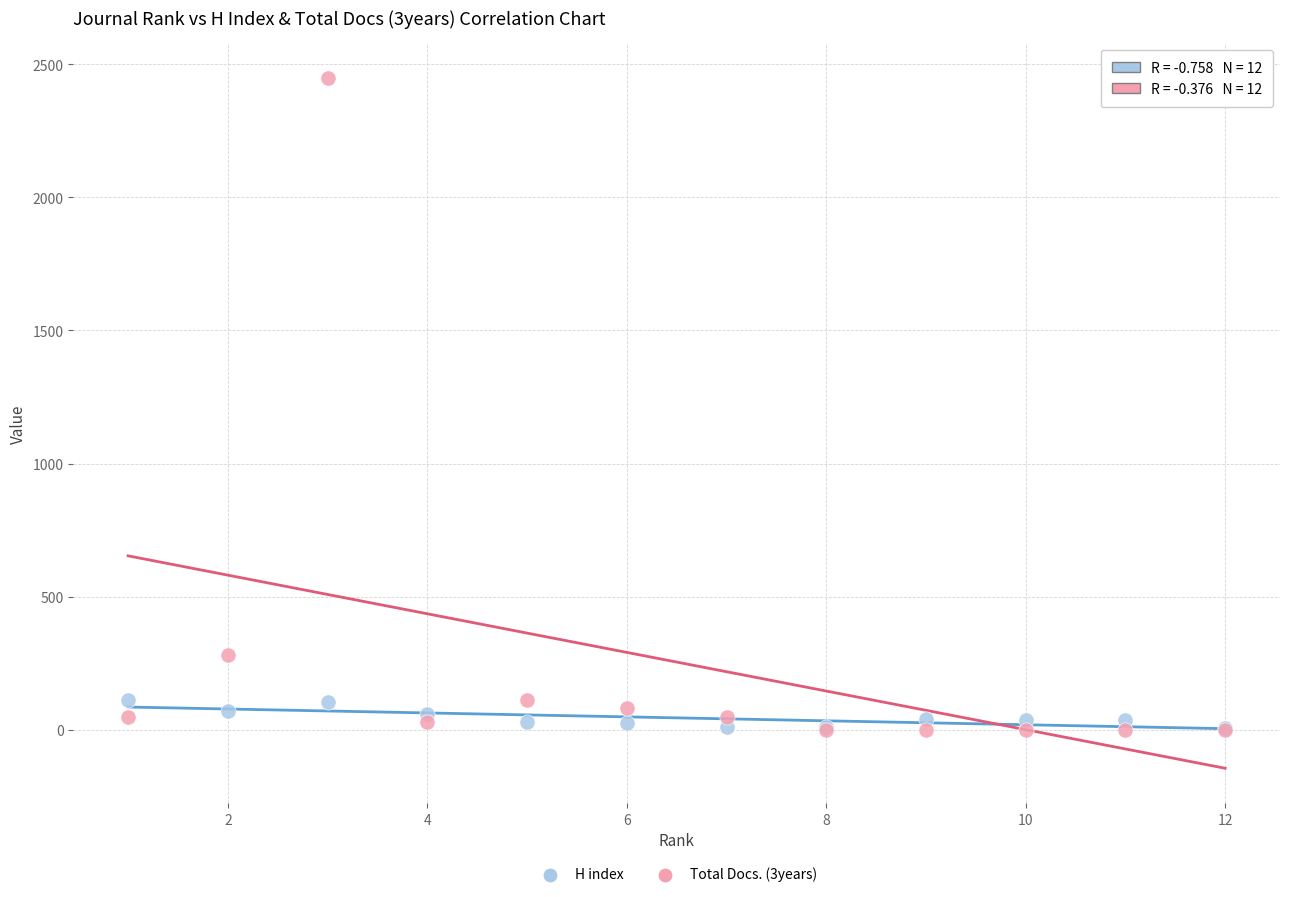

Which series contains the highest Y value?

Total Docs. (3years)